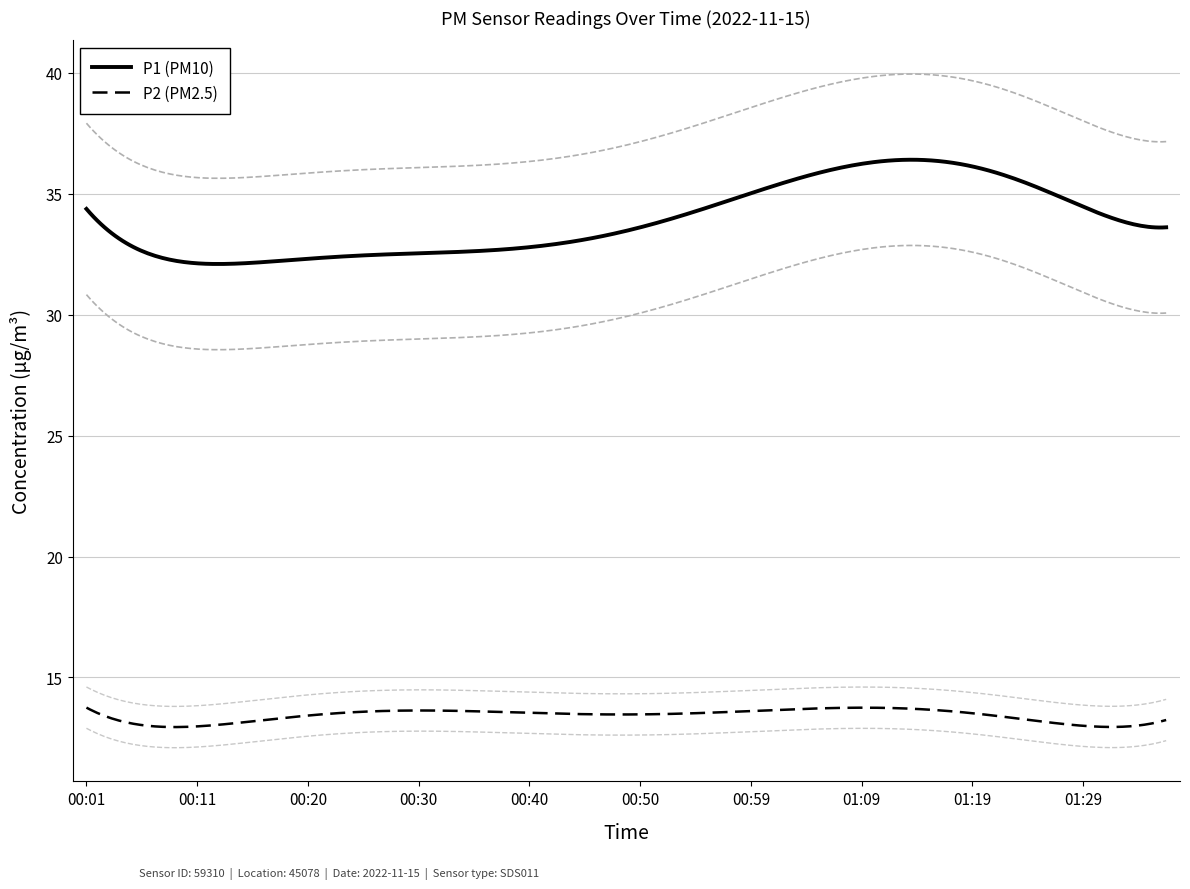

True or false: P1 (PM10) and P2 (PM2.5) cross at least once.

False